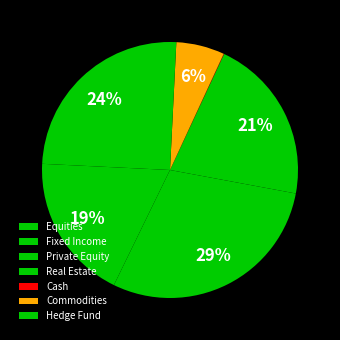

How much of the chart is everything except Real Estate?

79.0%